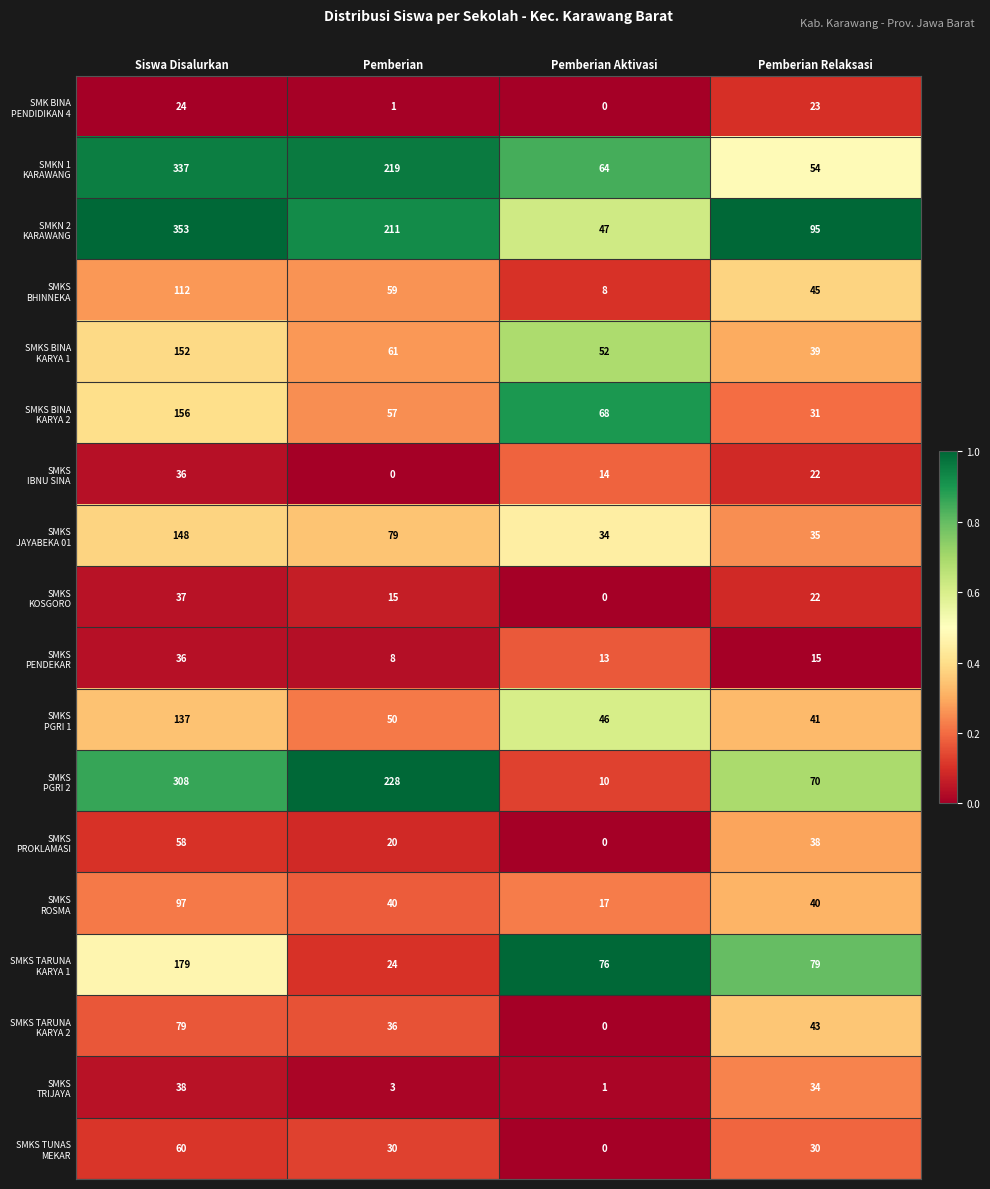

At which category is the sum across all series the highest?

Siswa Disalurkan